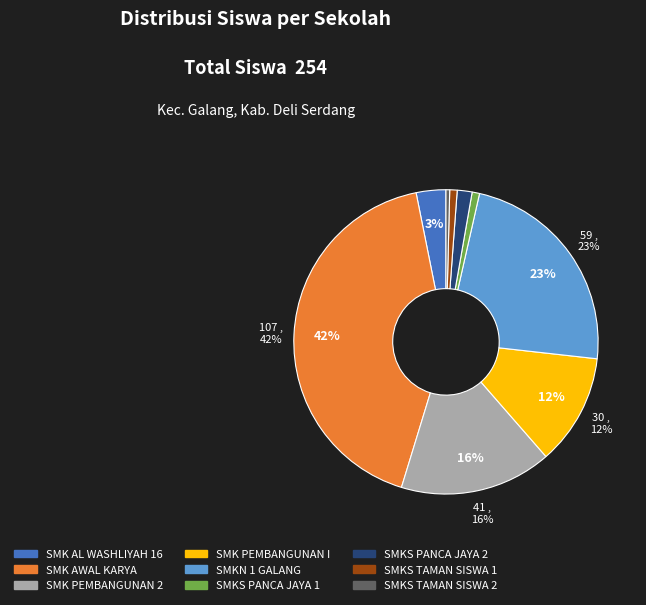

What is the ratio of the value at SMKS PANCA JAYA 1 to the value at SMKS TAMAN SISWA 2?

2.0